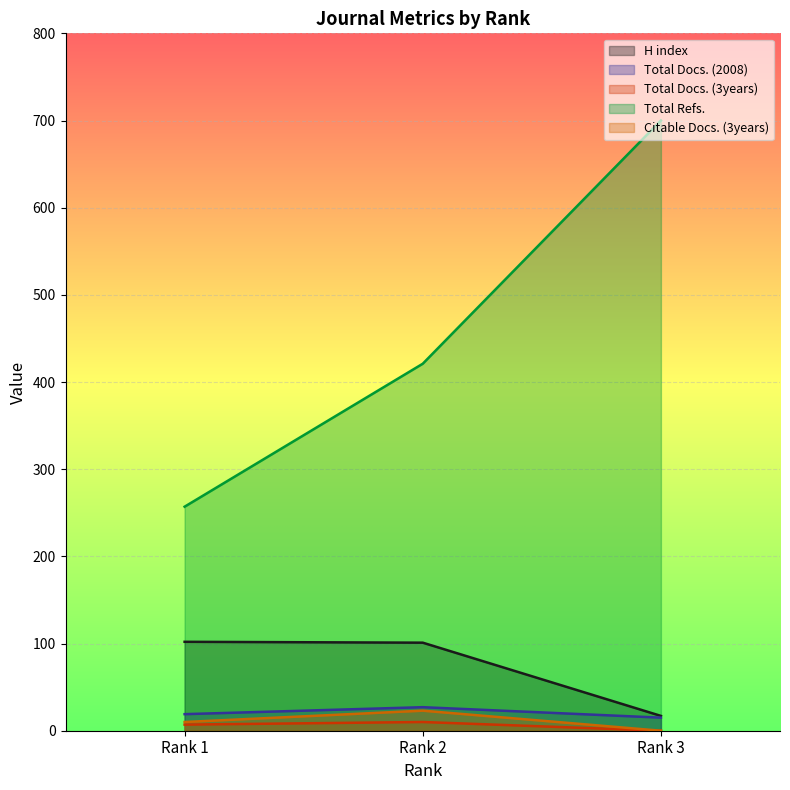

What is the difference between the maximum and minimum values in the Total Docs. (2008) series?

12